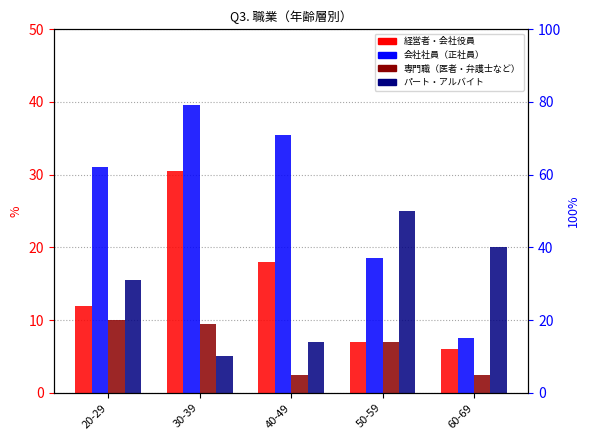

How many values in the パート・アルバイト series exceed 15?

3